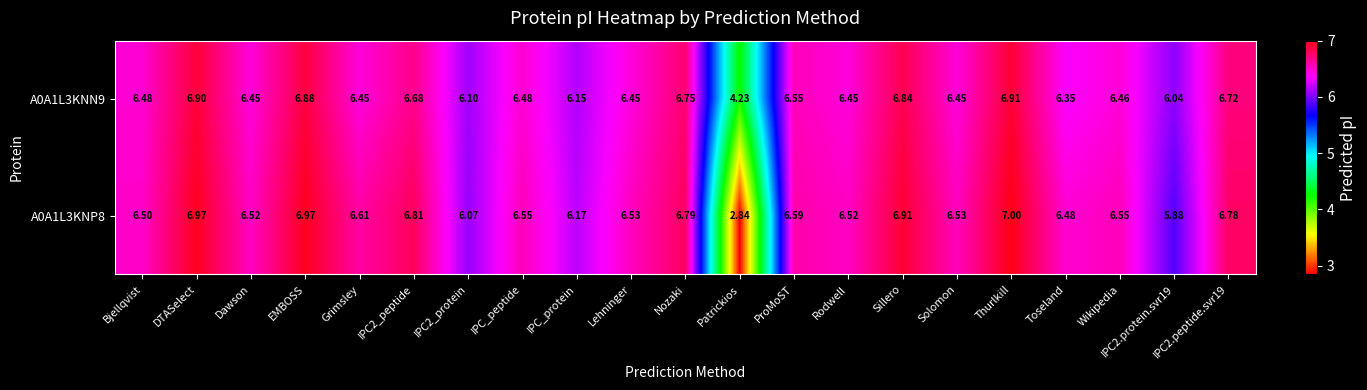

Which category has the lowest value across all series?

Patrickios